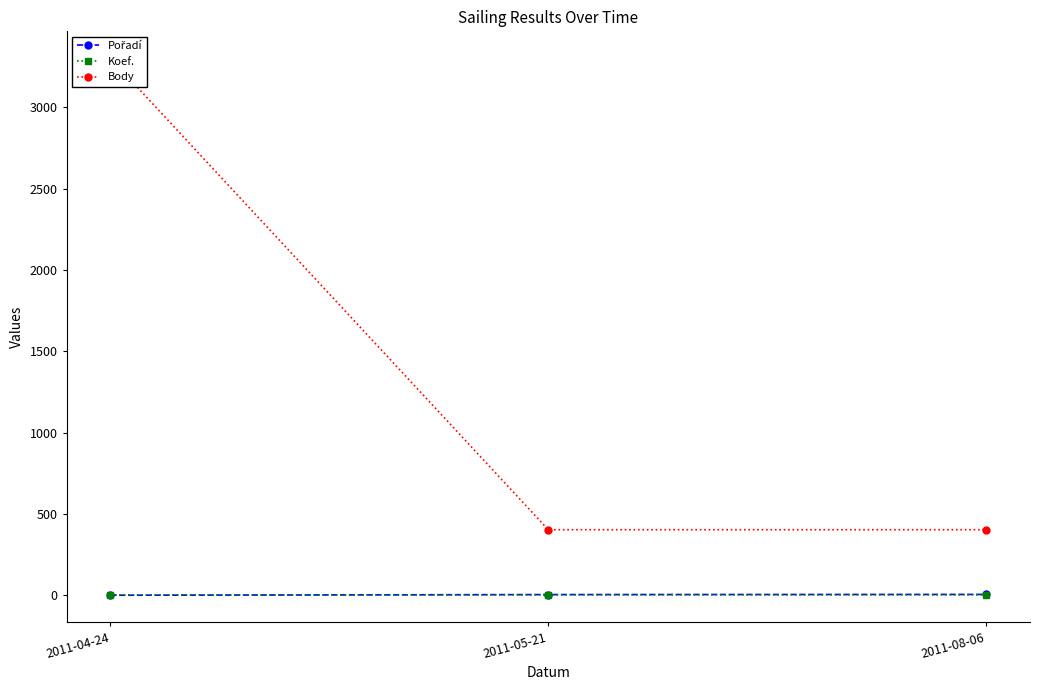

At which label is Koef. closest to 3?

2011-04-24